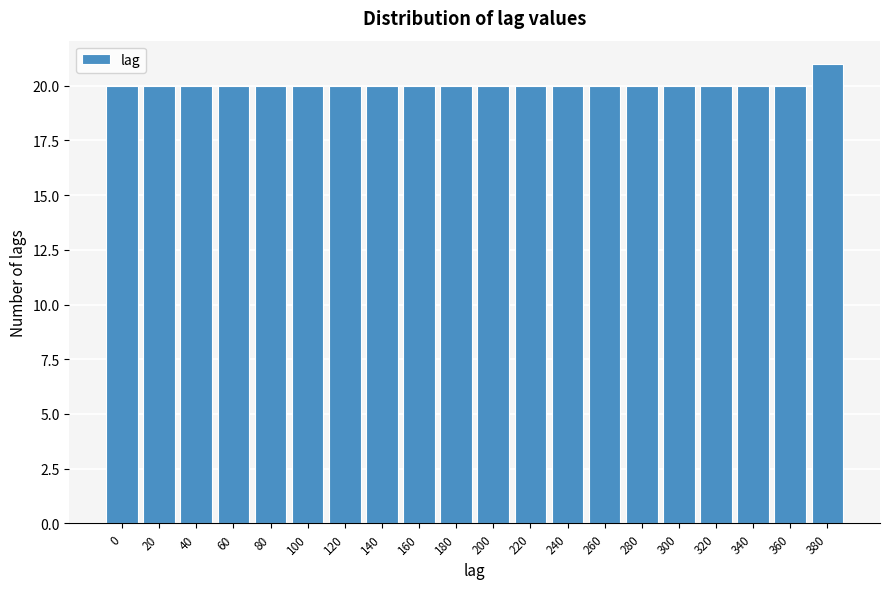

Reading left to right, transcribe all the data shown in this chart.

20	20	20	20	20	20	20	20	20	20	20	20	20	20	20	20	20	20	20	21